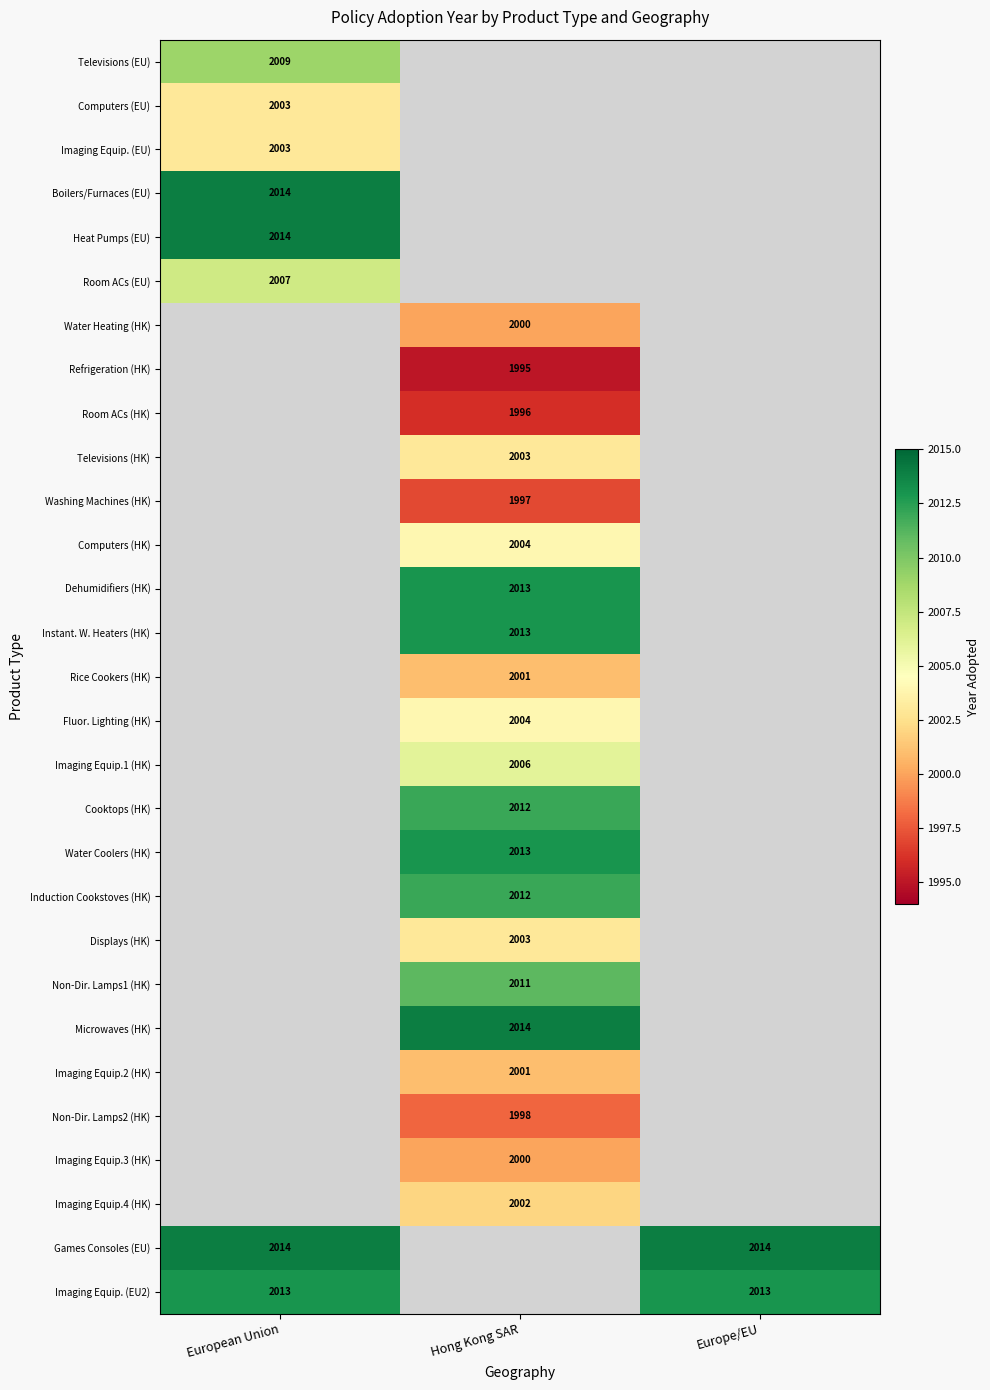

The Imaging Equip.4 (HK) series shows 3472 at Hong Kong SAR. True or false?

False